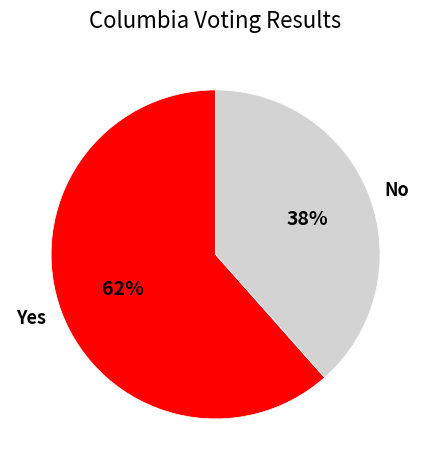

Does any single category account for the majority?

Yes